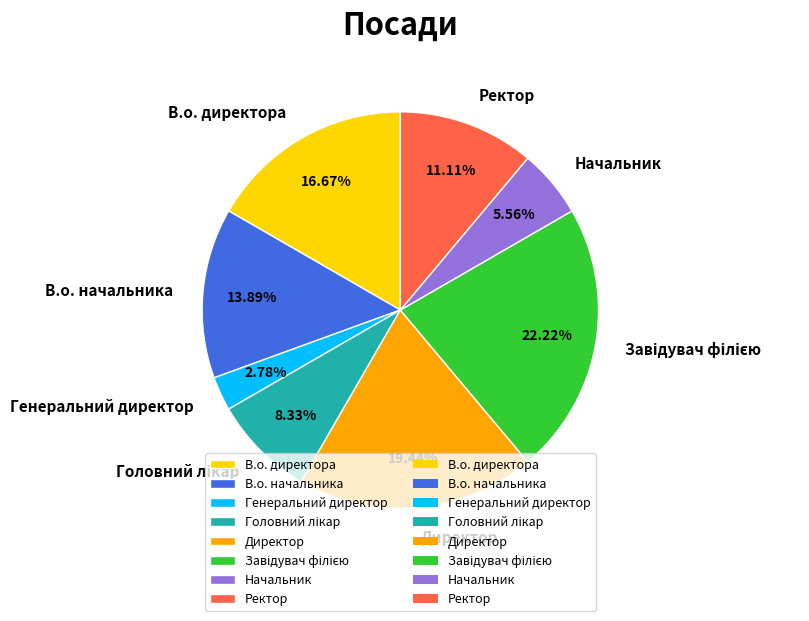

Is there any slice that represents more than half of the pie?

No